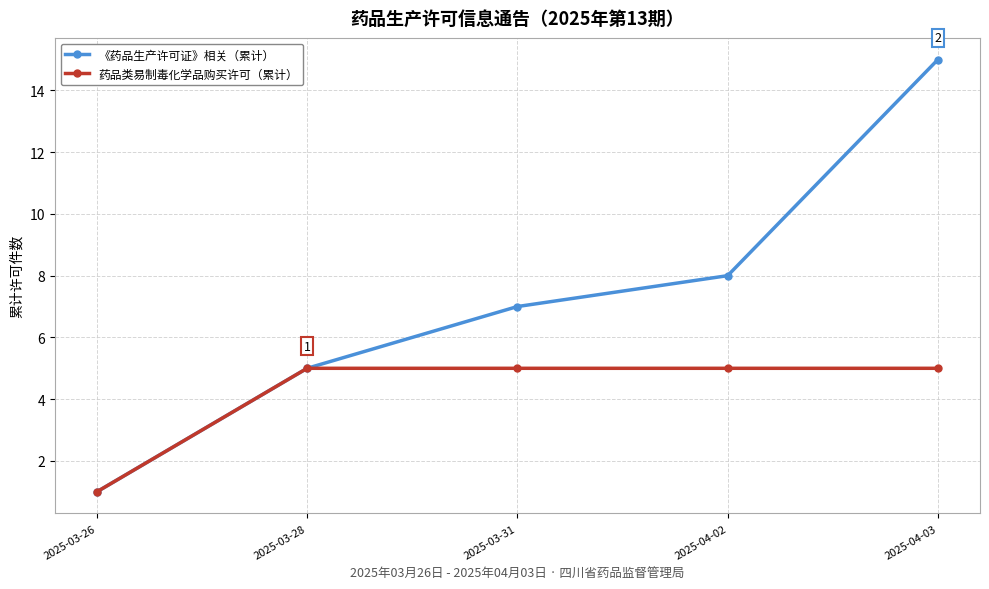

What is the maximum value for 药品类易制毒化学品购买许可（累计）?

5